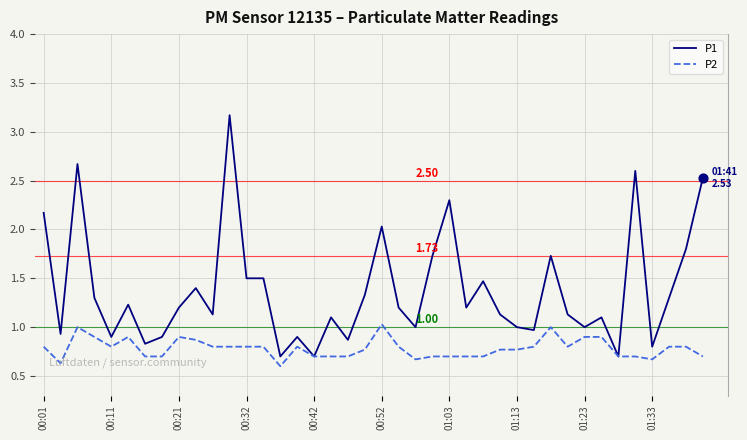

Rank the series by their average value, from highest to lowest.

P1, P2